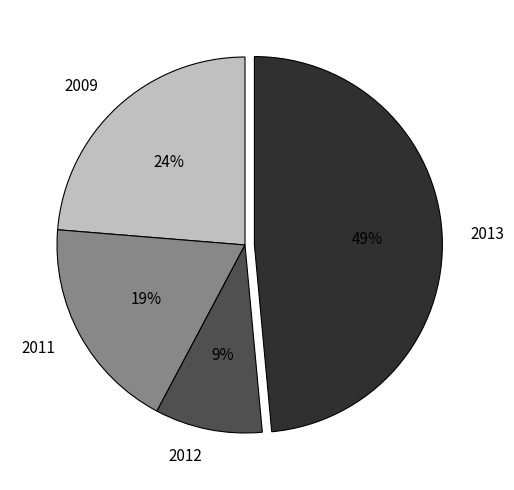

Which category has the biggest portion of the pie?

2013